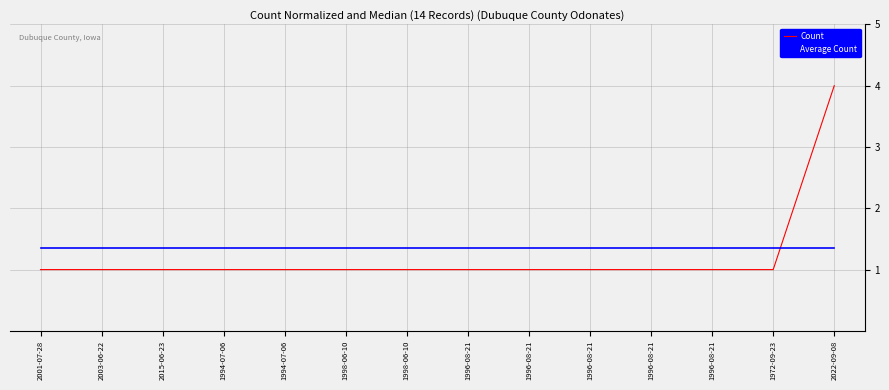

What are all the series names shown in the legend?

Count, Average Count